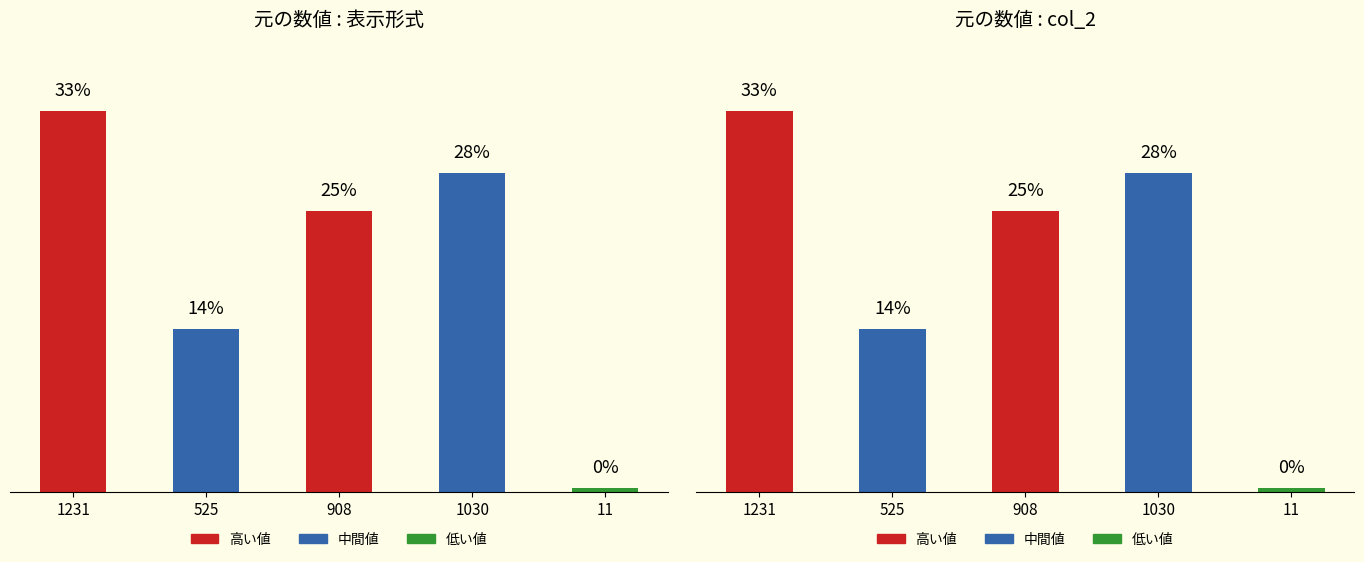

What is the total value across all series at 908?

1816